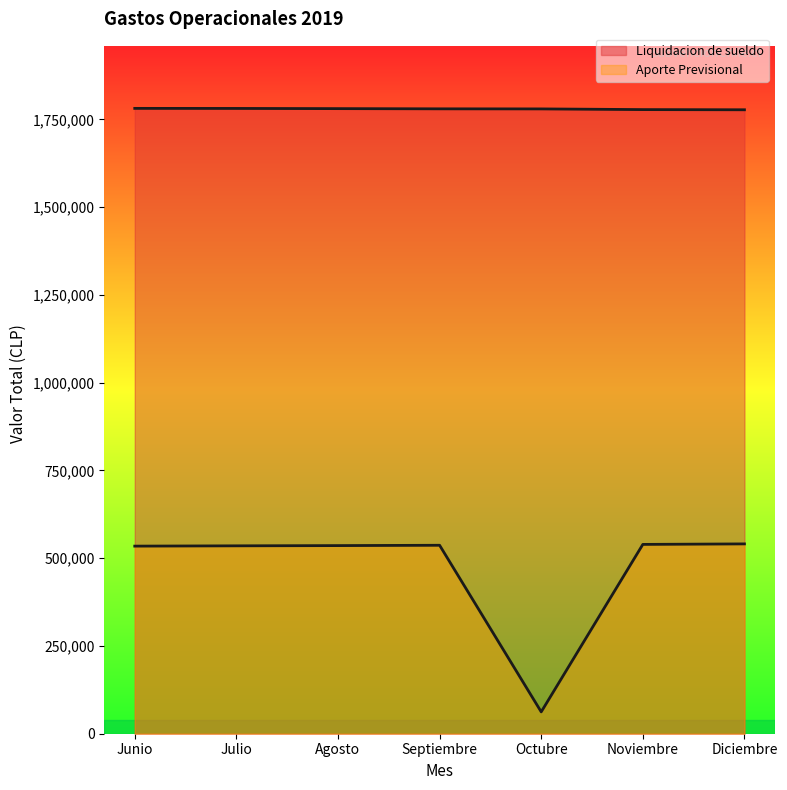

True or false: Liquidacion de sueldo has more than 0 points higher than both neighbors.

False